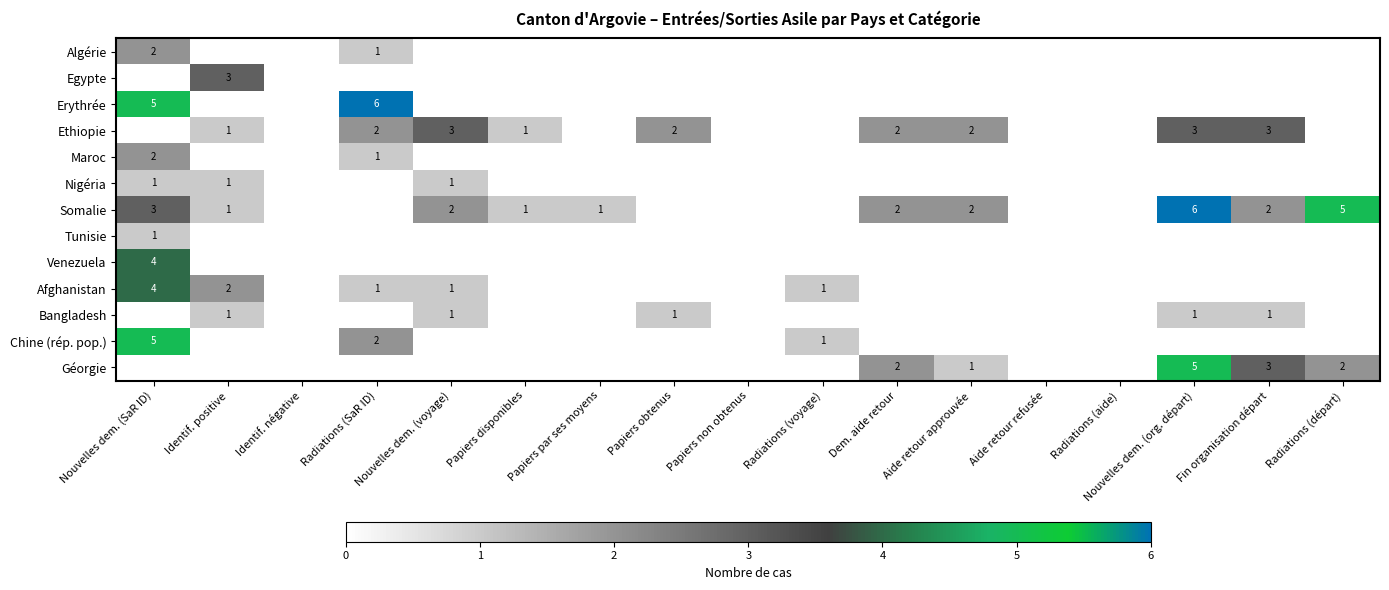

What is the sum of the Chine (rép. pop.) values at Fin organisation départ and Radiations (voyage)?

1